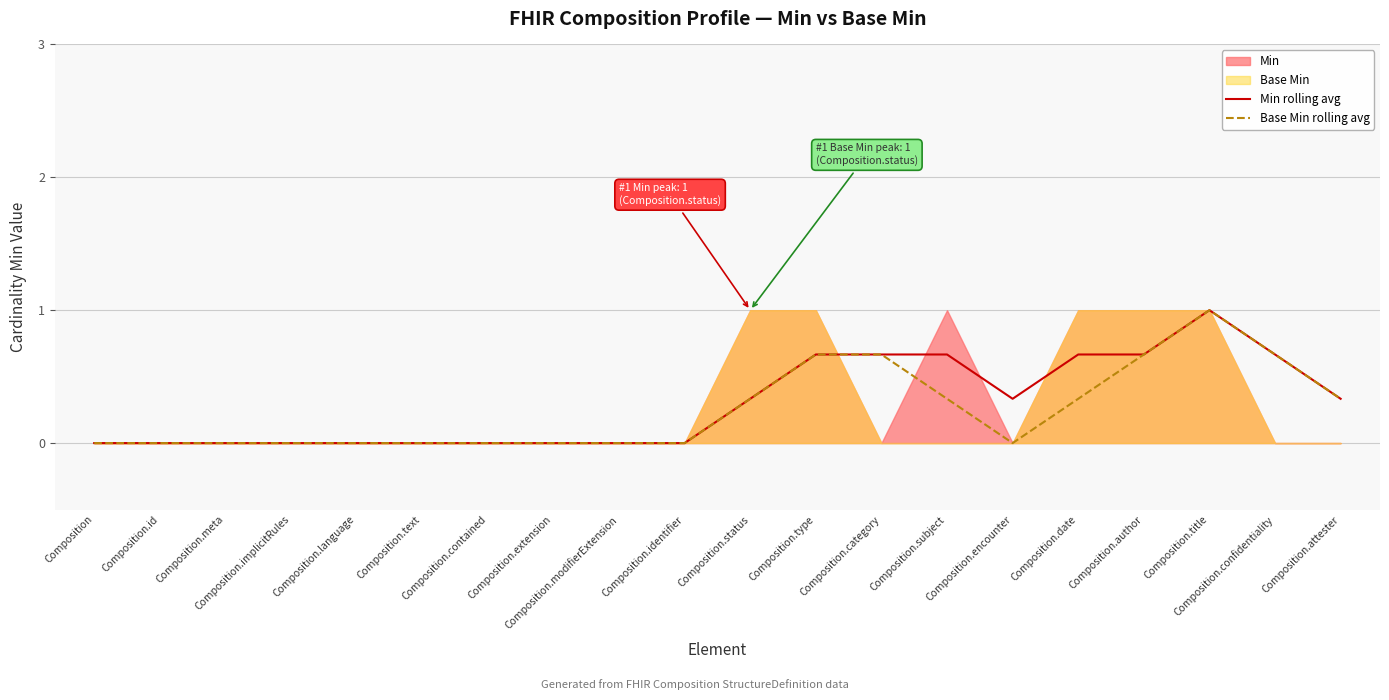

How many interior local peaks does the Base Min rolling avg series have?

1